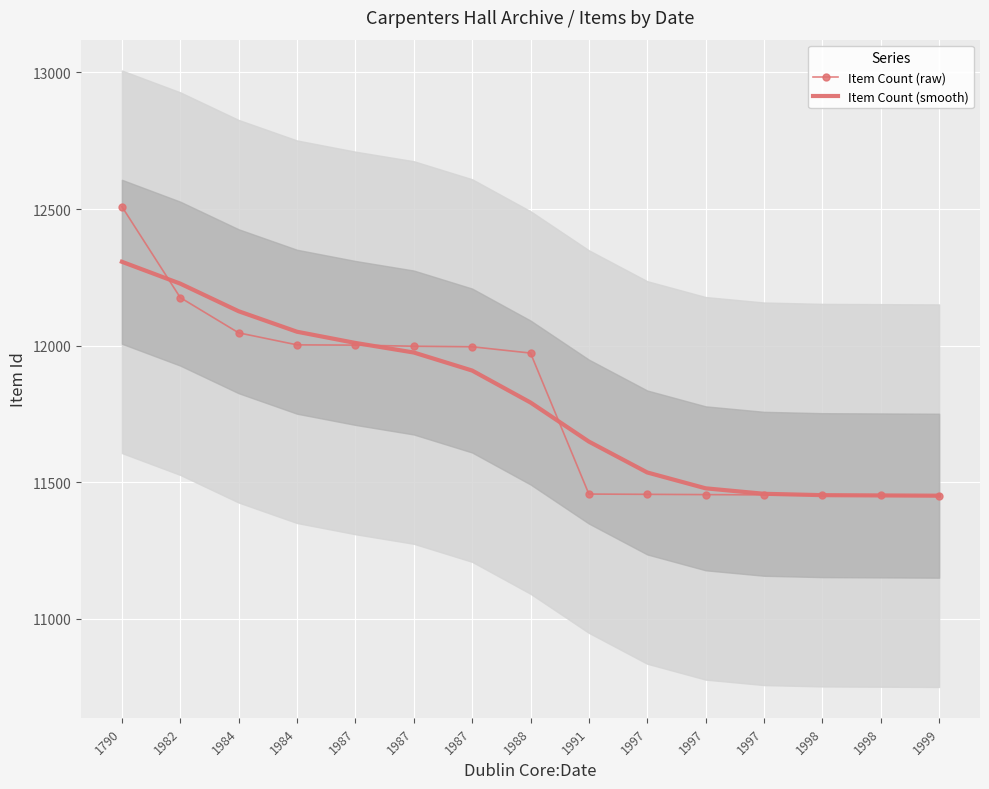

What is the sum of the Item Count (raw) values at 1991 and 1997?

22911